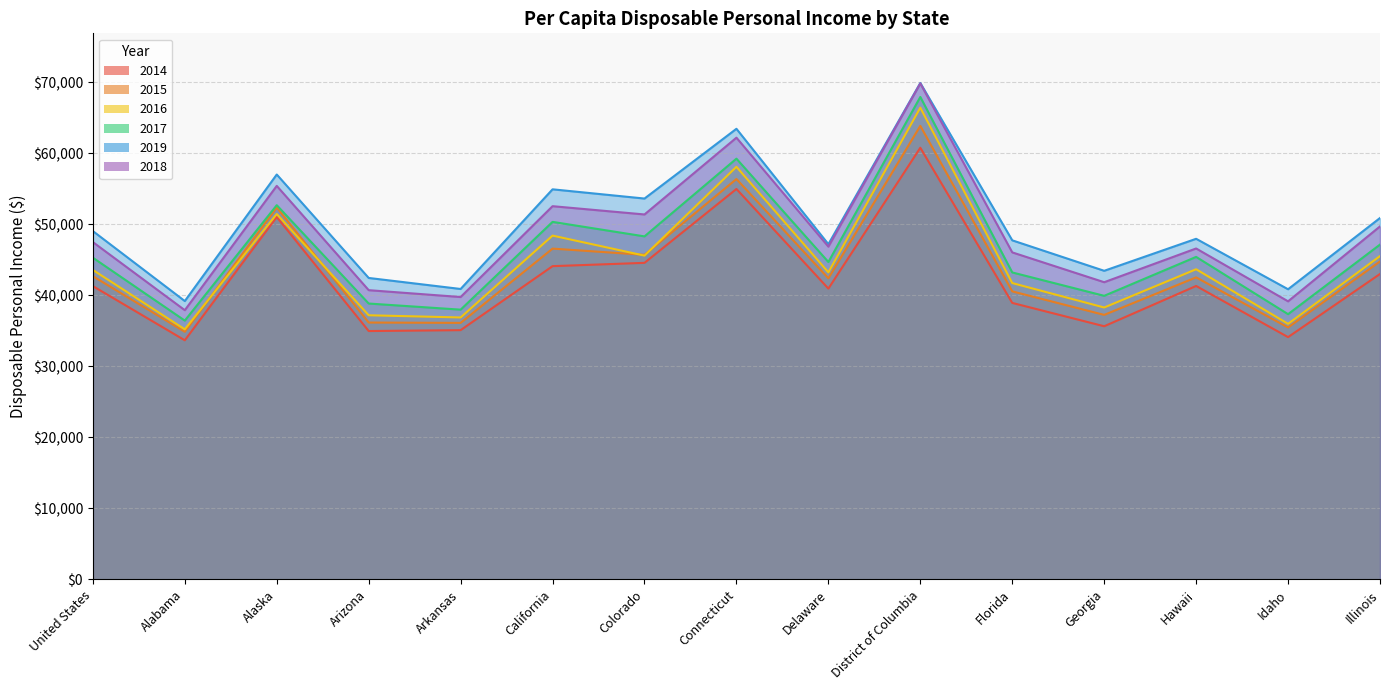

Reading right to left, transcribe all the data shown in this chart.

2014: 43014	34121	41327	35651	38937	60788	40953	54983	44581	44115	35102	34977	51038	33675	41304
2015: 44779	35481	42535	37252	40565	63870	42406	56384	45711	46585	36127	36174	52379	34872	42705
2016: 45533	35990	43680	38292	41733	66435	43244	58105	45598	48417	36889	37199	51460	35220	43581
2017: 47152	37353	45419	39937	43230	67942	44699	59252	48307	50350	37989	38851	52701	36447	45305
2019: 50896	40862	47968	43461	47751	69911	47210	63459	53636	54936	40901	42454	57020	39199	49054
2018: 49711	39162	46604	41855	46054	69852	46865	62207	51395	52560	39768	40733	55421	37914	47504